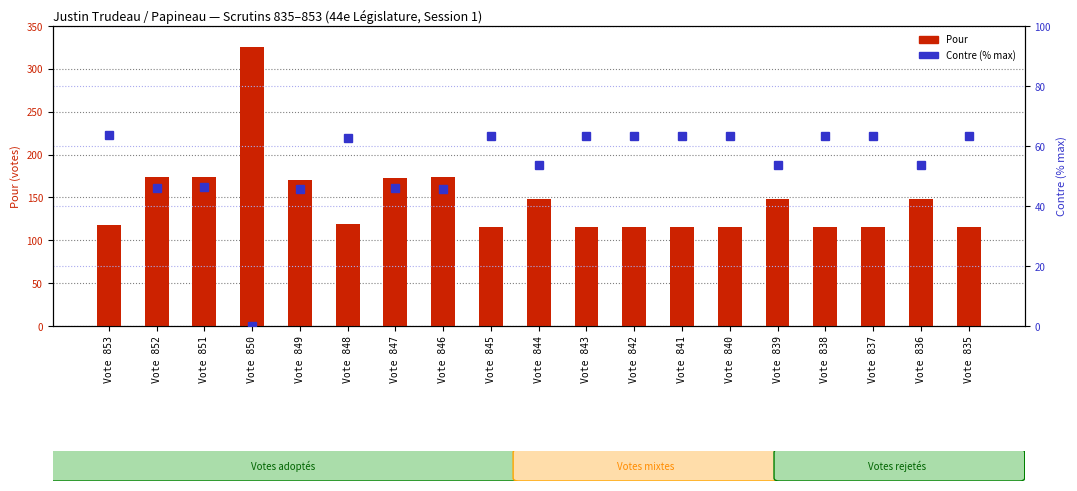

Is it true that Contre equals 11.6 at Vote 846?

False